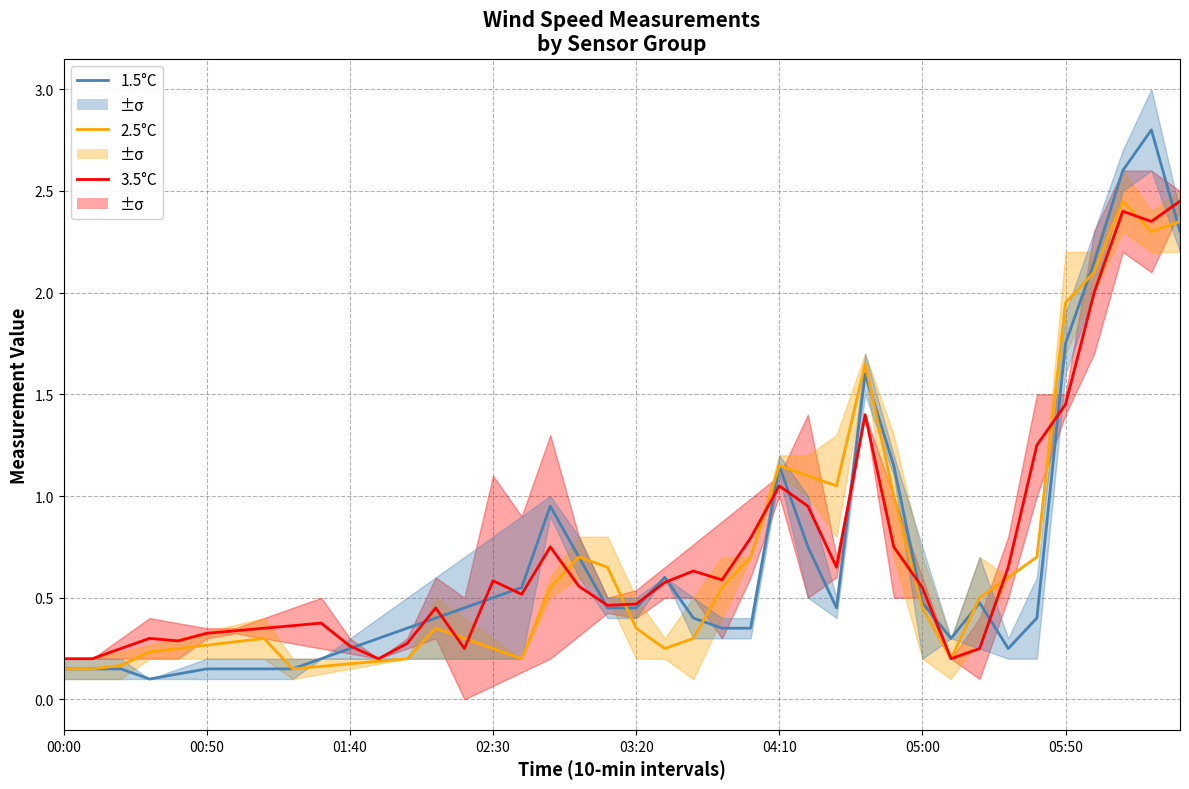

How many interior local valleys does the 3.5°C series have?

9